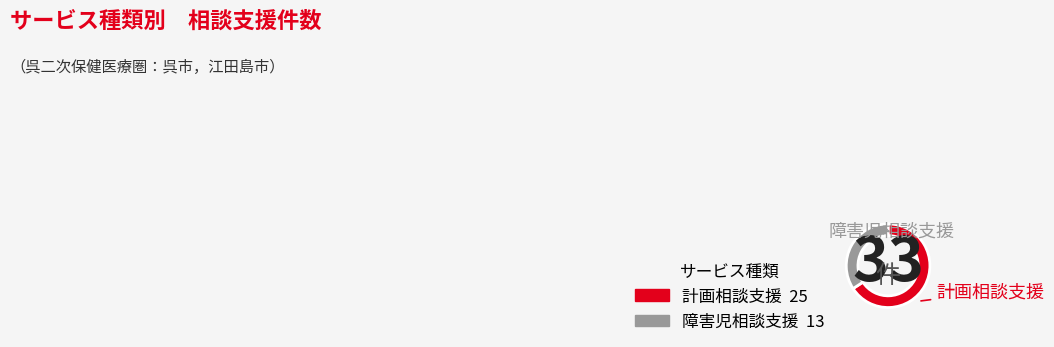

What is the smallest slice in the pie chart?

障害児相談支援